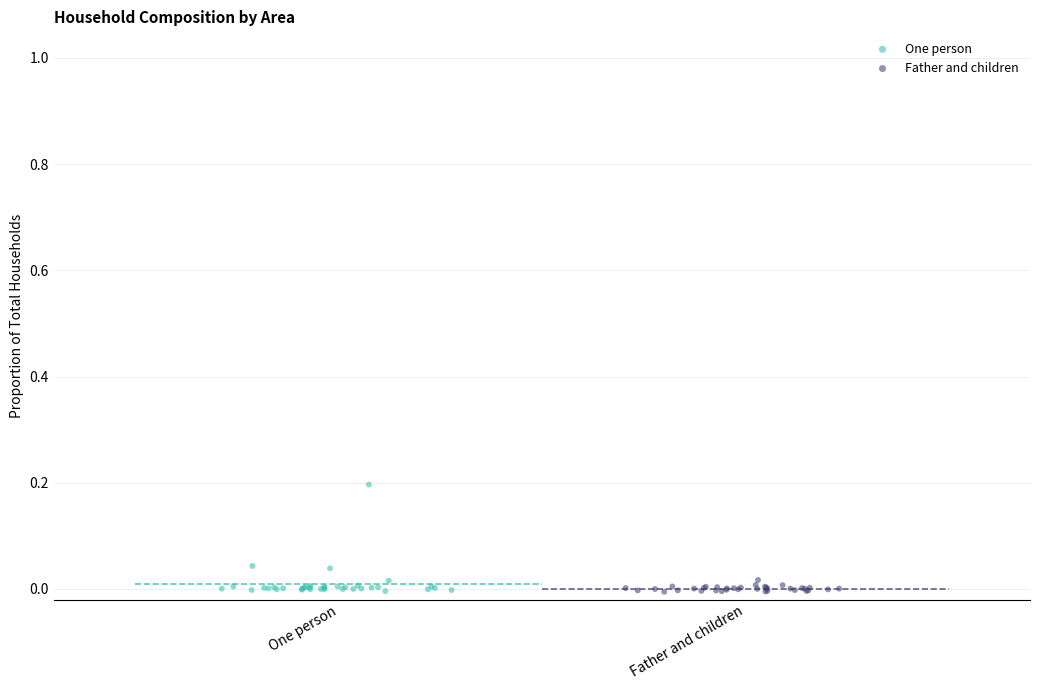

Which series has the widest spread of Y values?

One person